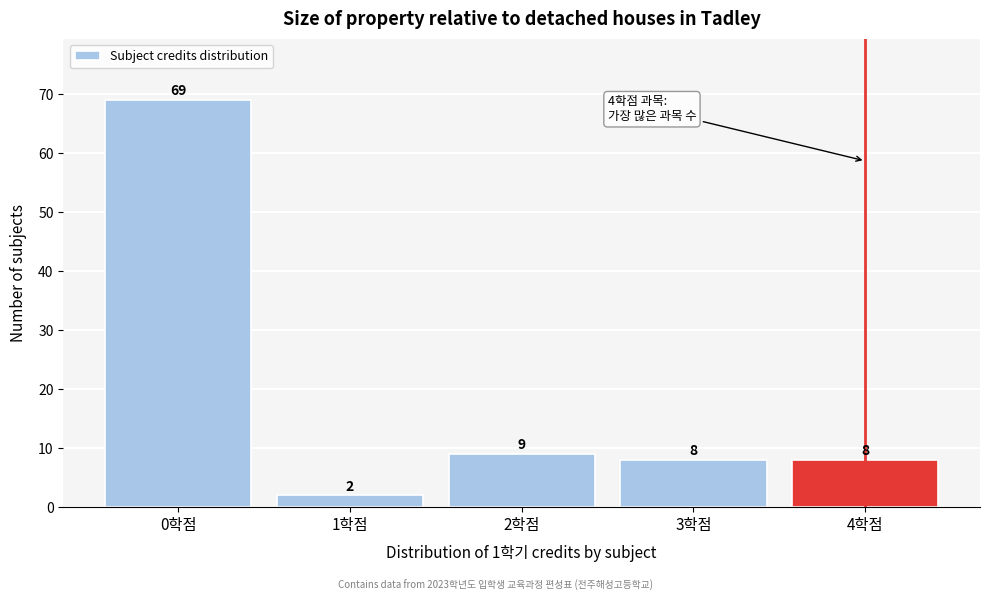

Reading right to left, what are all the values shown in this chart?

8	8	9	2	69